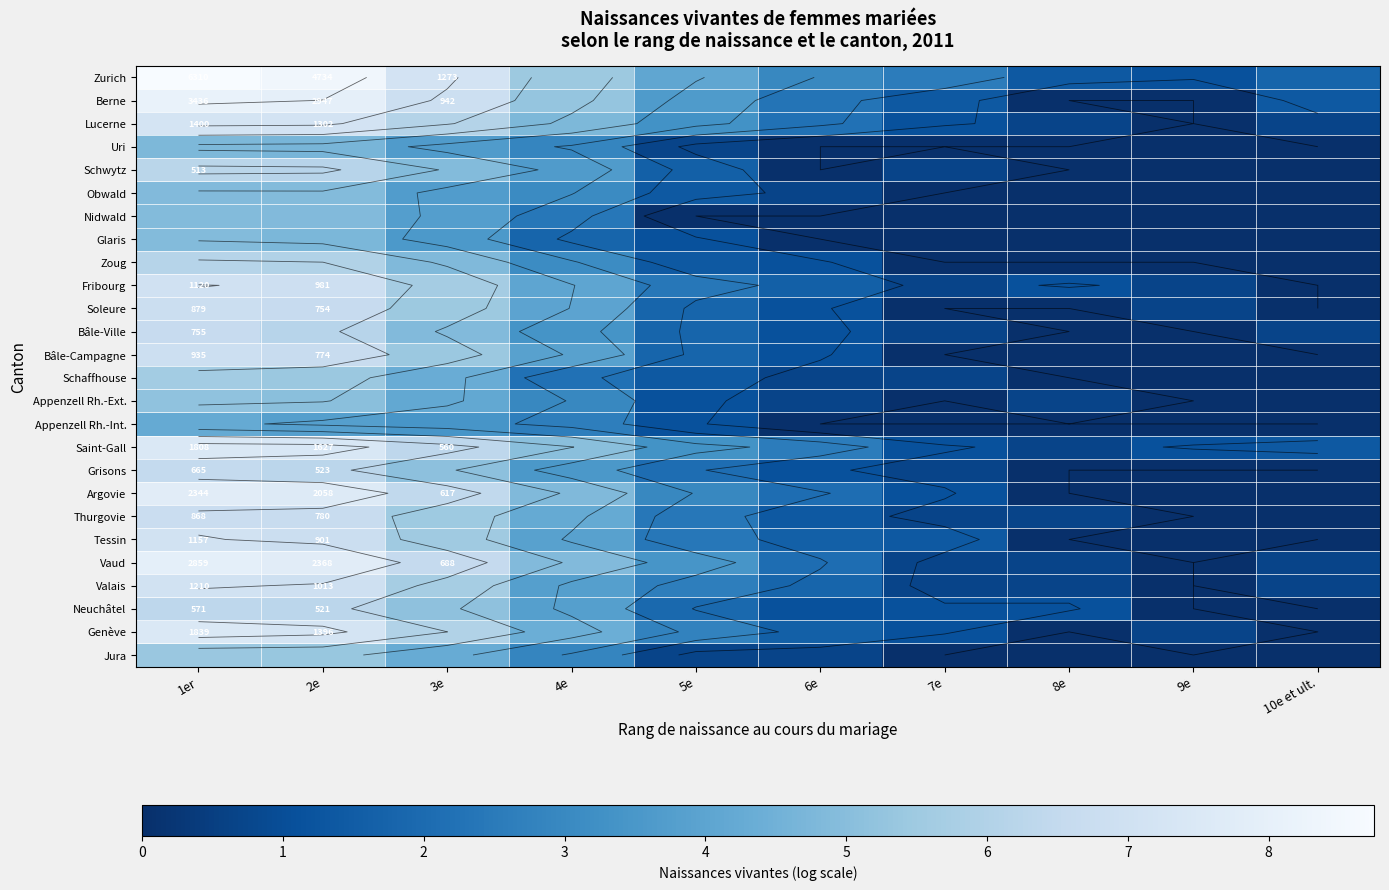

Which has a higher value, 4e or 1er?

1er